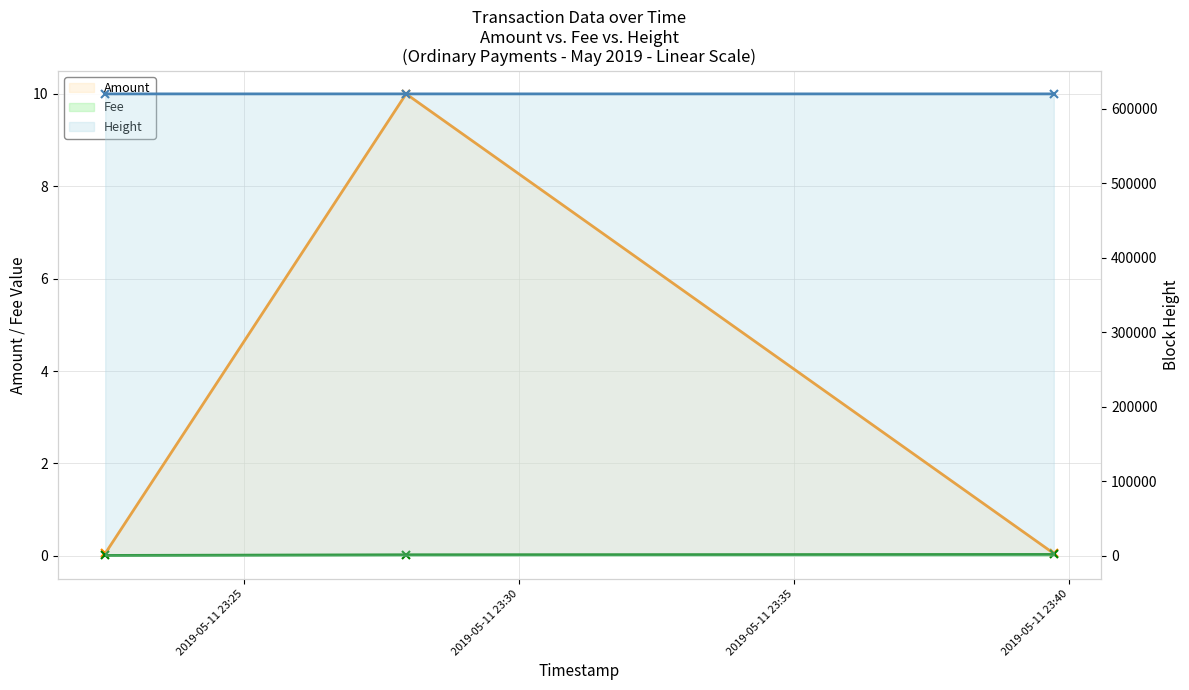

At which category is the sum across all series the highest?

2019-05-11 23:30